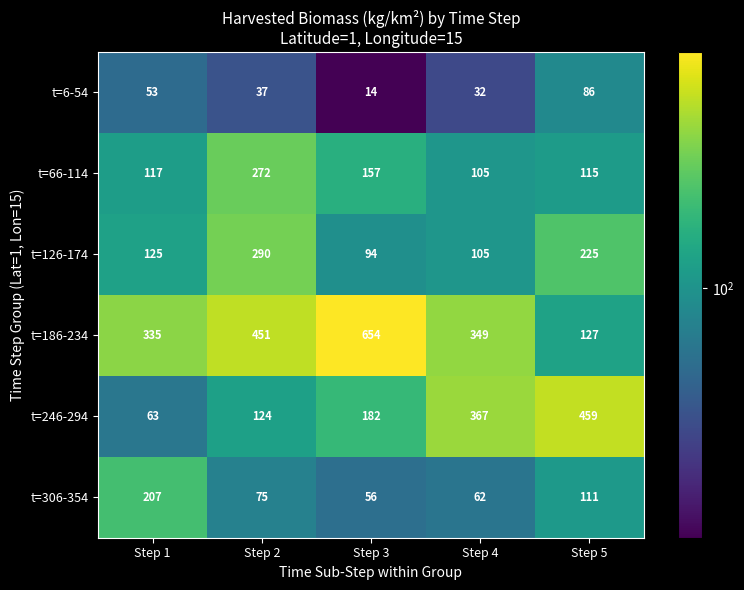

Count the number of data series in this chart.

6